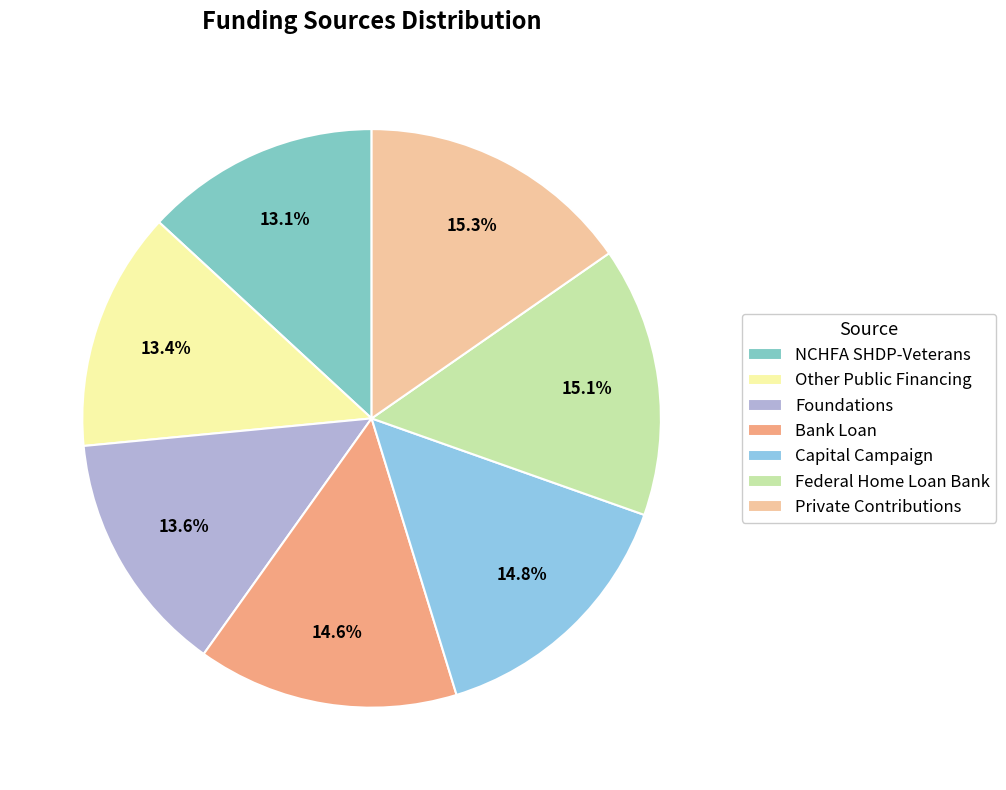

How many slices are in this pie chart?

7